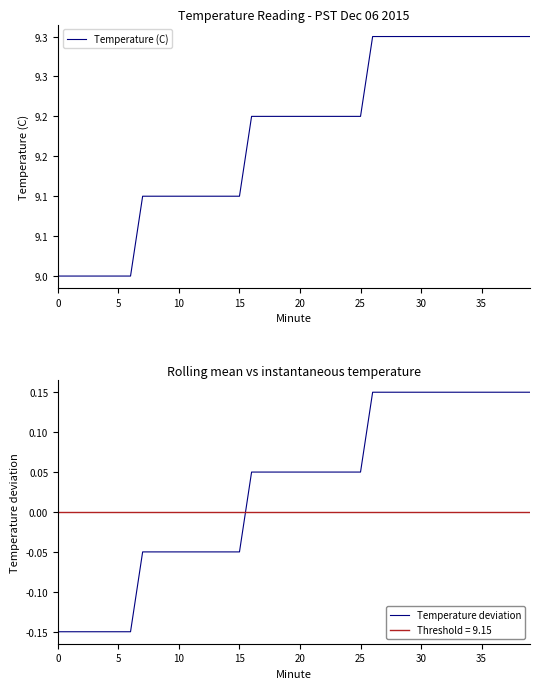

What is the total value across all series at 33?

9.5